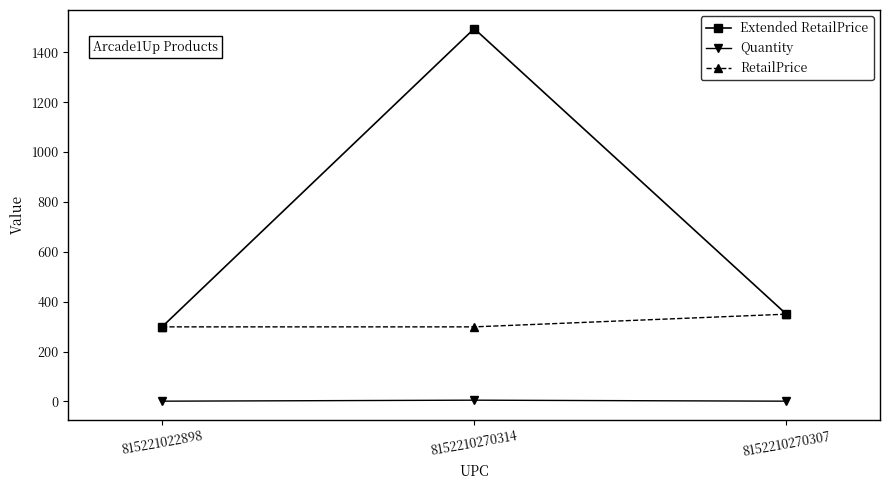

What are all the series names shown in the legend?

Extended RetailPrice, Quantity, RetailPrice